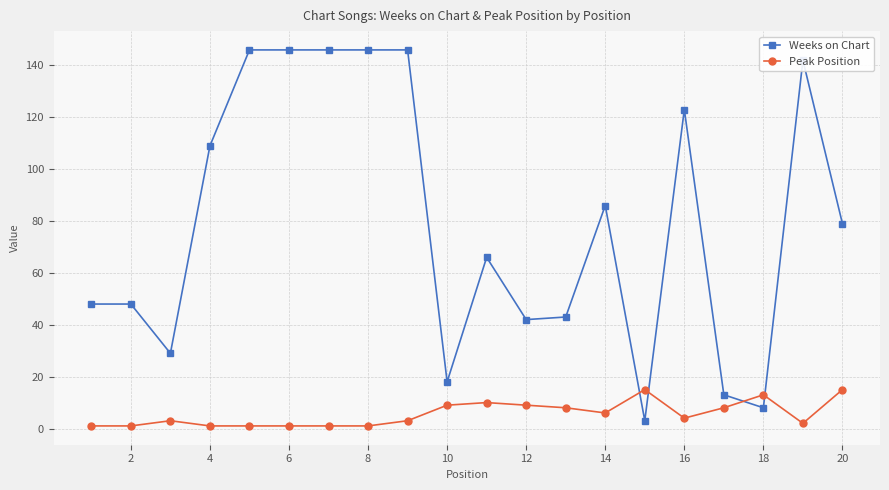

True or false: Weeks on Chart has more than 0 points higher than both neighbors.

True